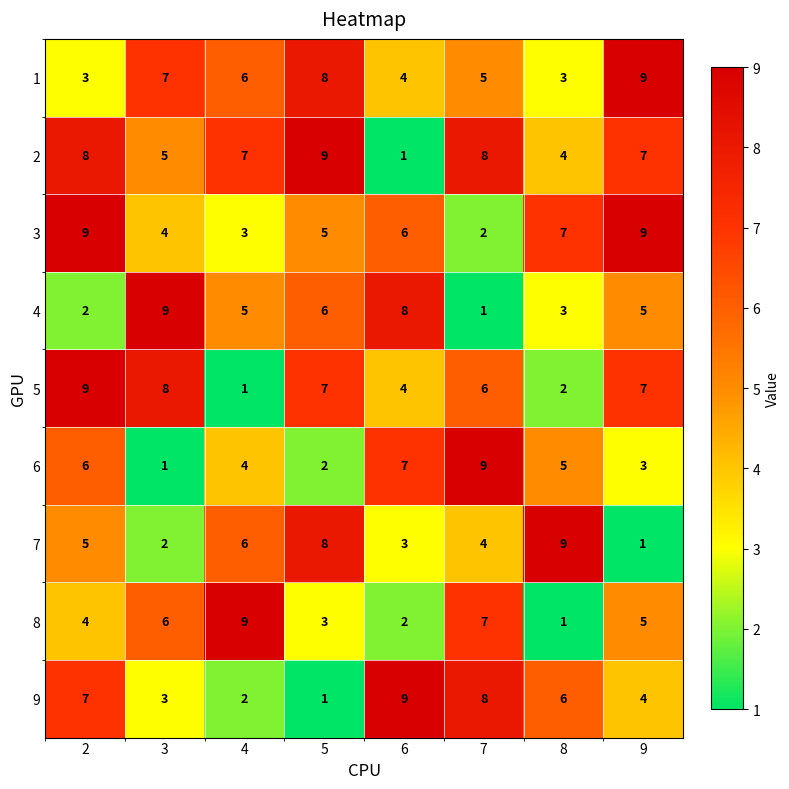

Count the number of categories in the chart.

8